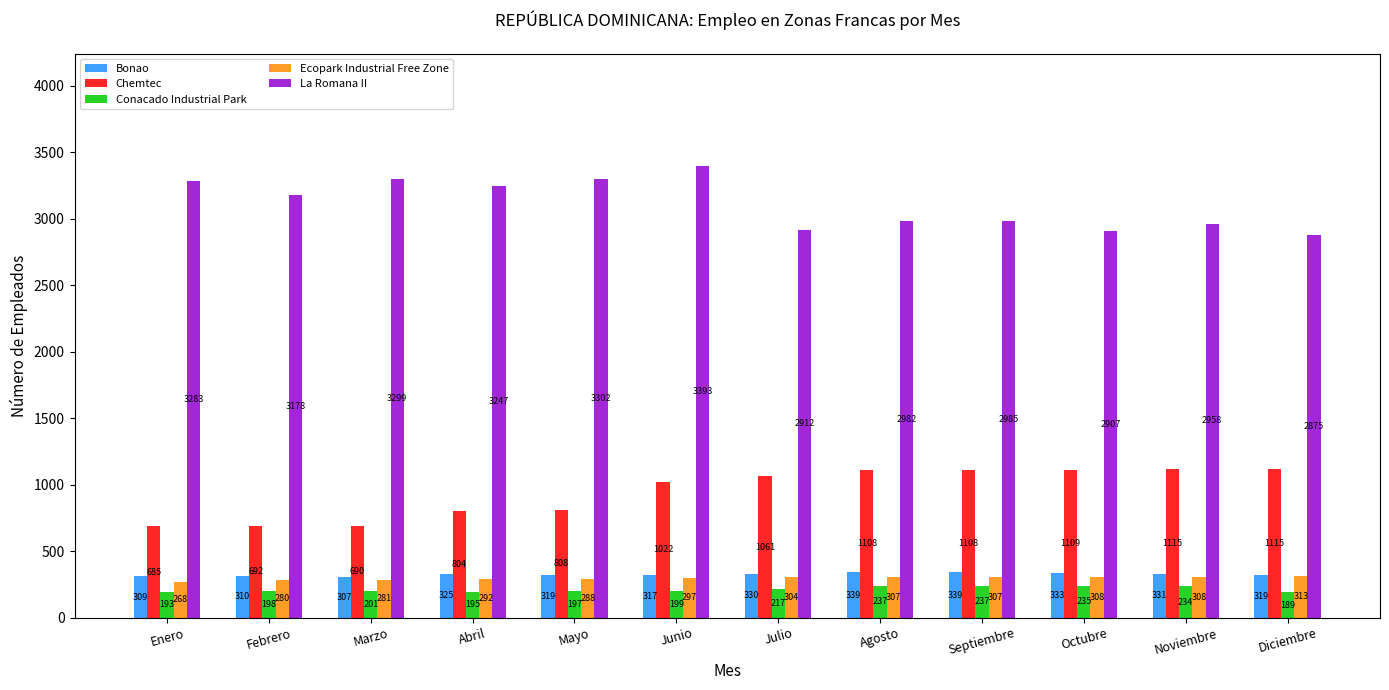

Rank the categories by La Romana II value from highest to lowest.

Junio, Mayo, Marzo, Enero, Abril, Febrero, Septiembre, Agosto, Noviembre, Julio, Octubre, Diciembre